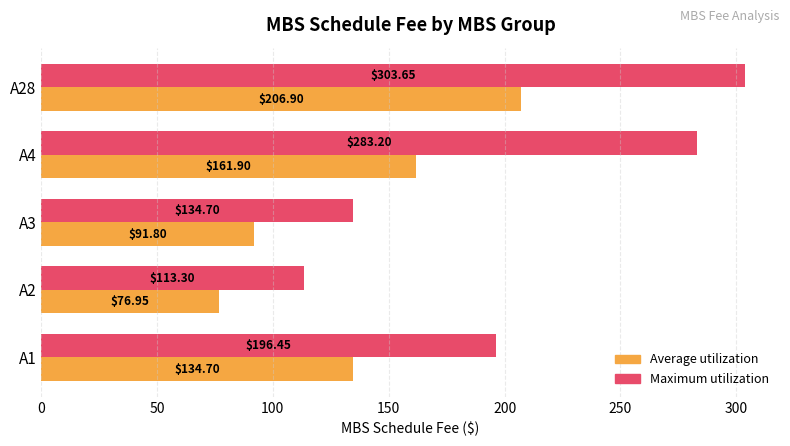

What is the total value across all series at A3?

226.5